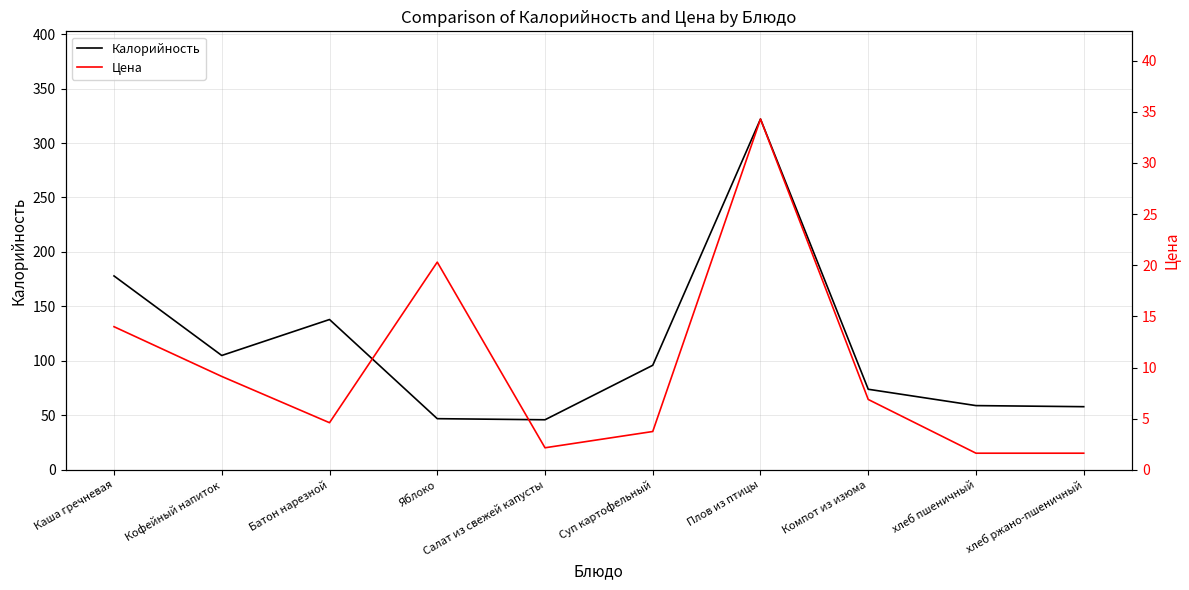

In Калорийность, how many points are lower than both neighbors (excluding endpoints)?

2